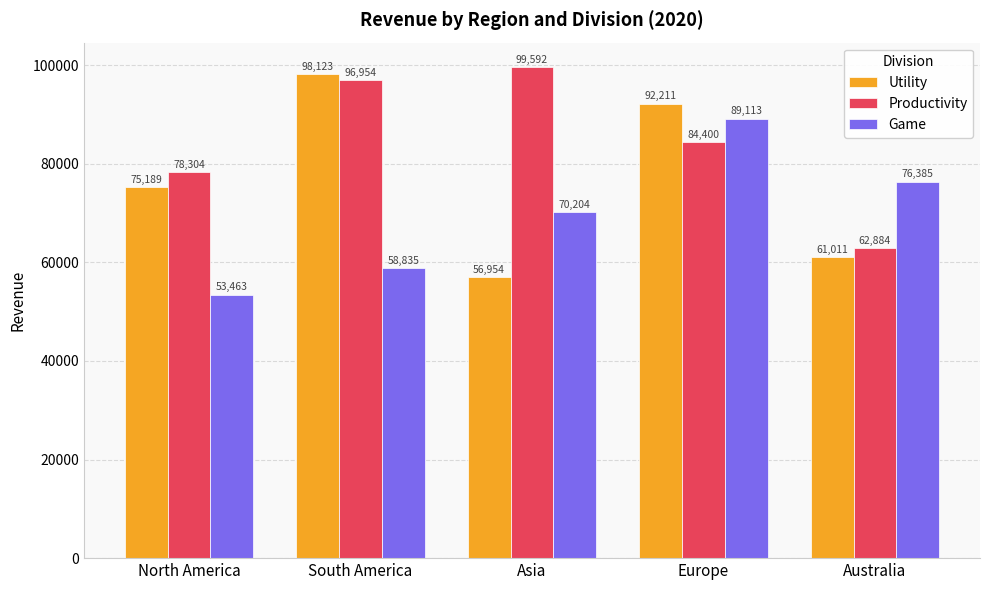

At which label does Game reach its peak?

Europe